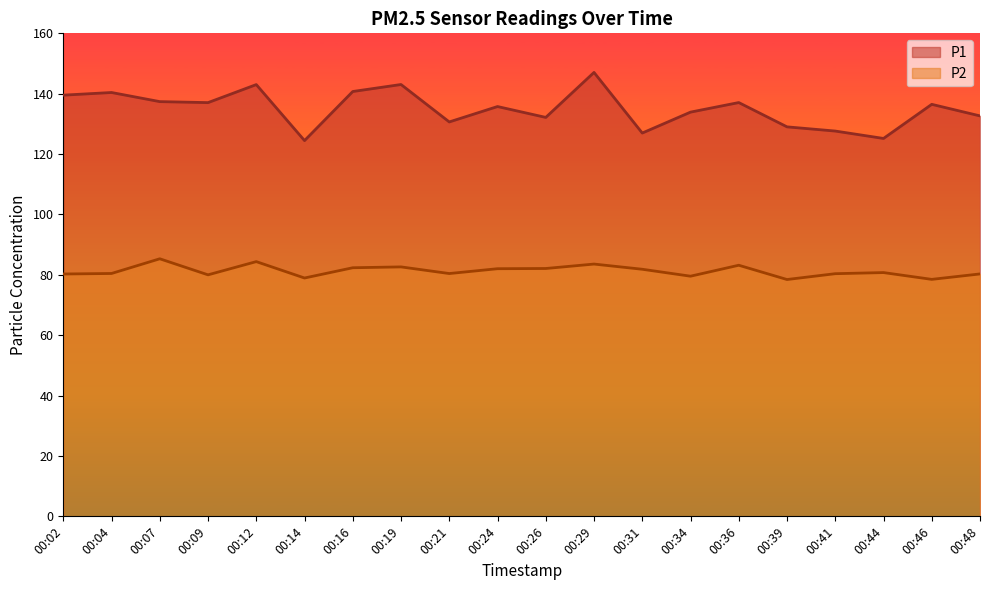

What is the sum of the P1 values at 00:31 and 00:16?

267.7